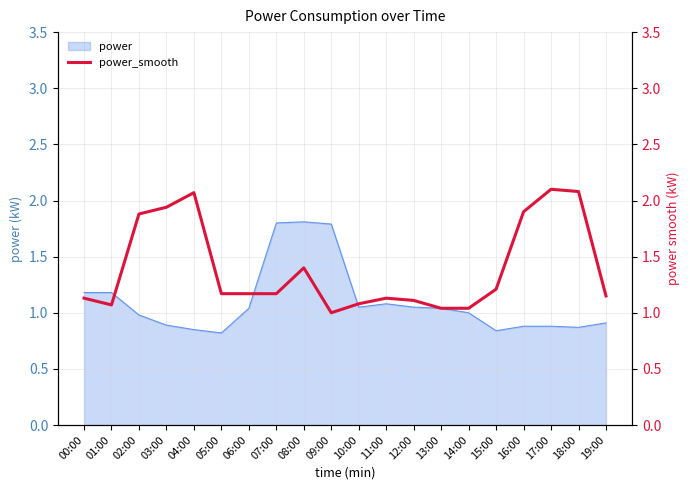

What is the label of the 6th point from the left?

05:00